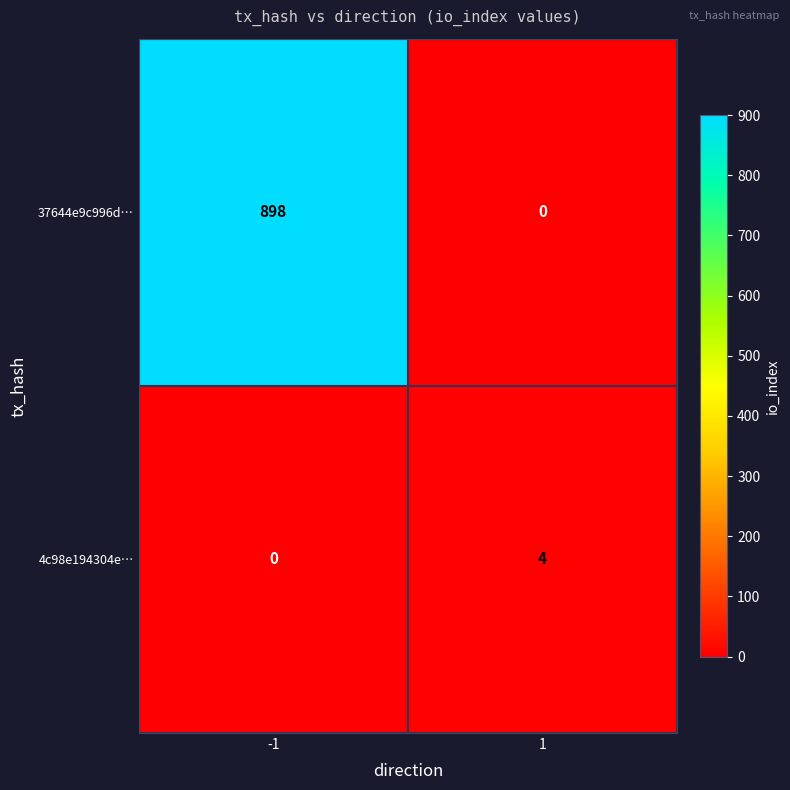

At how many categories does at least one series exceed 555?

1